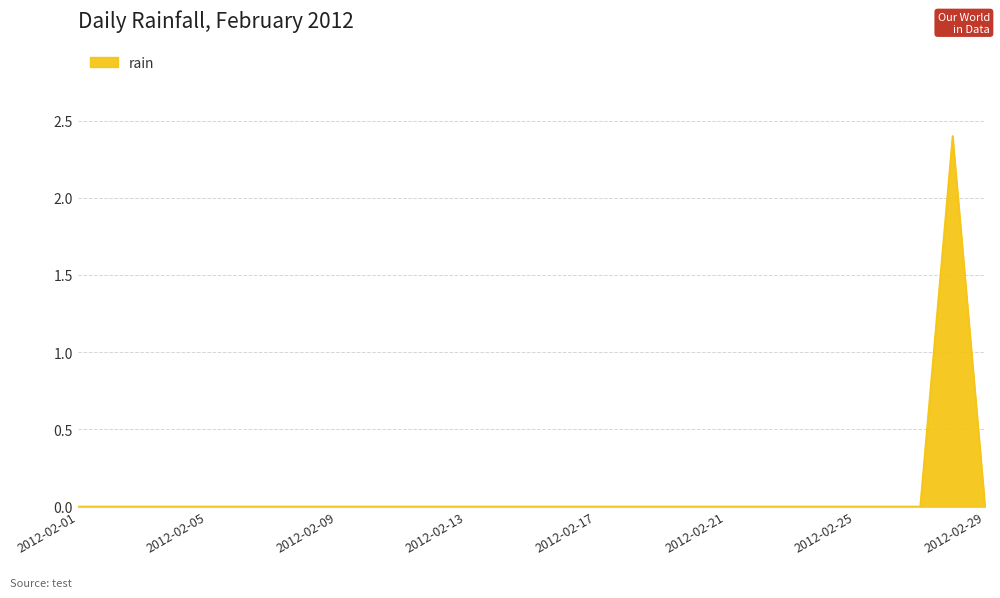

How many lines are shown in the chart?

1